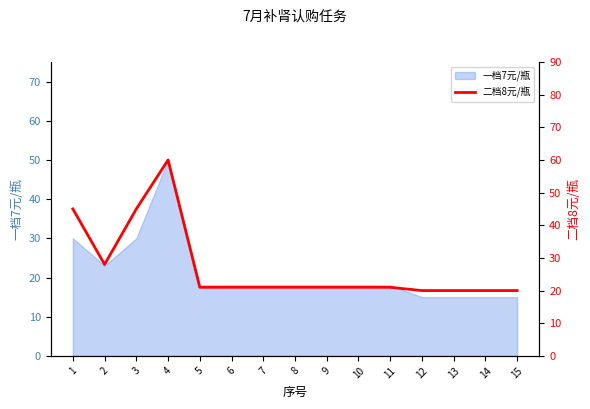

Which category has the highest value in the 一档7元/瓶 series?

4